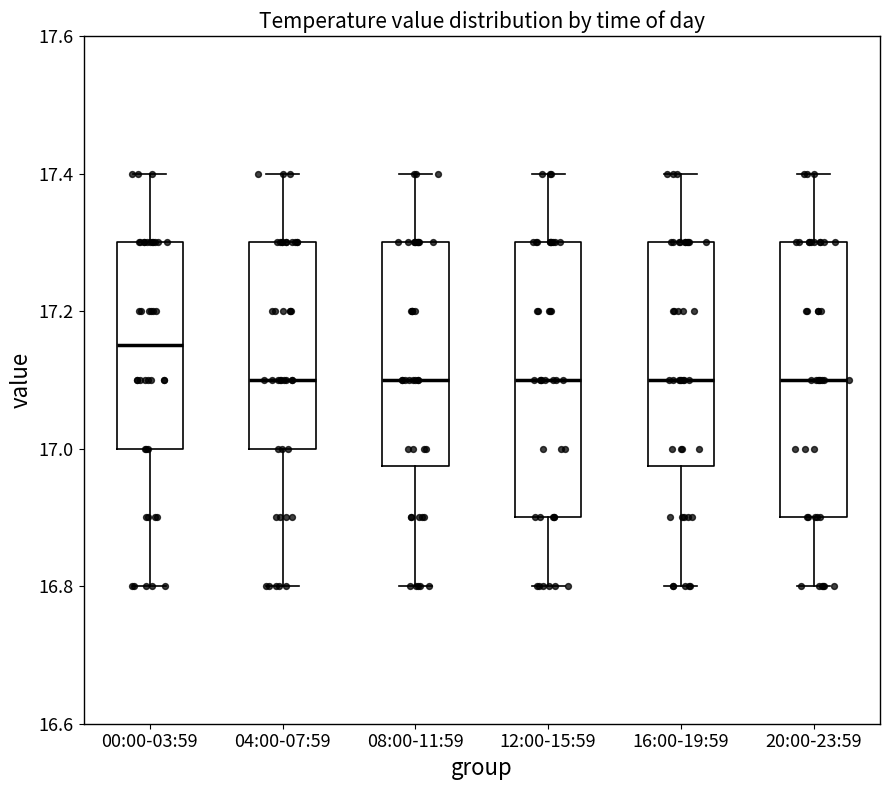

Reading left to right, transcribe this box plot: for each box, give where its median line is, the range the box spans, and where its two whiskers end, as read against the y-axis. The values are not printed on the chart, so give them approximately, as read against the axis.

00:00-03:59: median 17.16, box 17.00 to 17.30, whiskers 16.80 to 17.40
04:00-07:59: median 17.10, box 17.00 to 17.30, whiskers 16.80 to 17.40
08:00-11:59: median 17.10, box 16.98 to 17.30, whiskers 16.80 to 17.40
12:00-15:59: median 17.10, box 16.90 to 17.30, whiskers 16.80 to 17.40
16:00-19:59: median 17.10, box 16.98 to 17.30, whiskers 16.80 to 17.40
20:00-23:59: median 17.10, box 16.90 to 17.30, whiskers 16.80 to 17.40